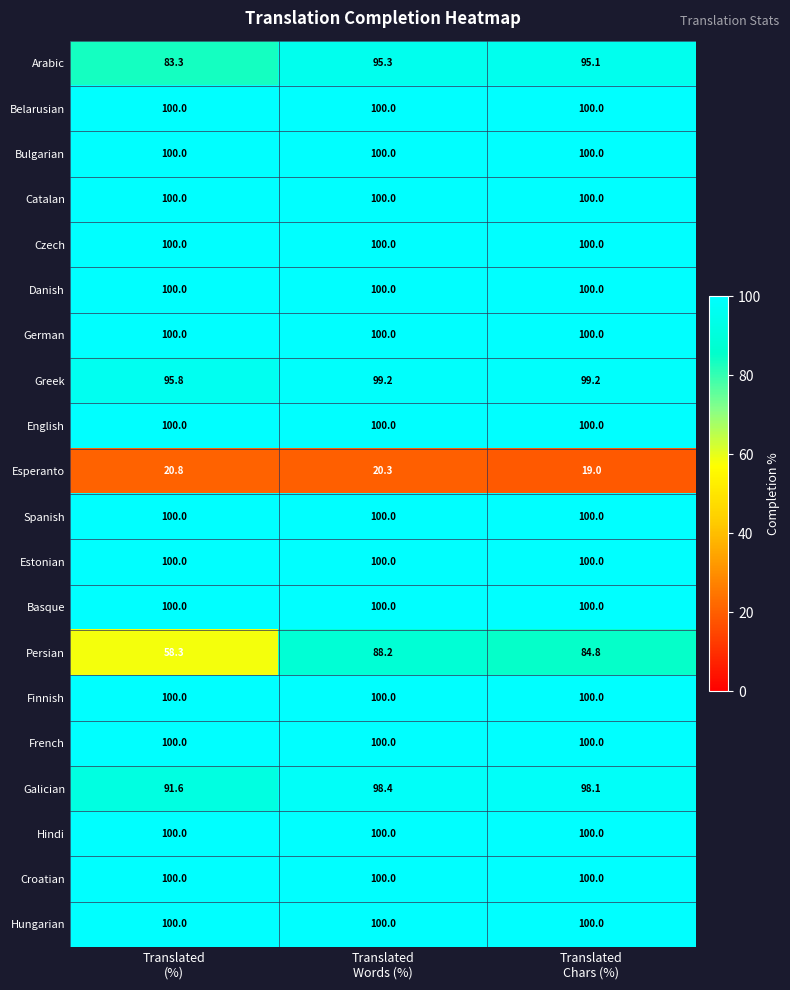

What is the average value of the Bulgarian series?

100.0